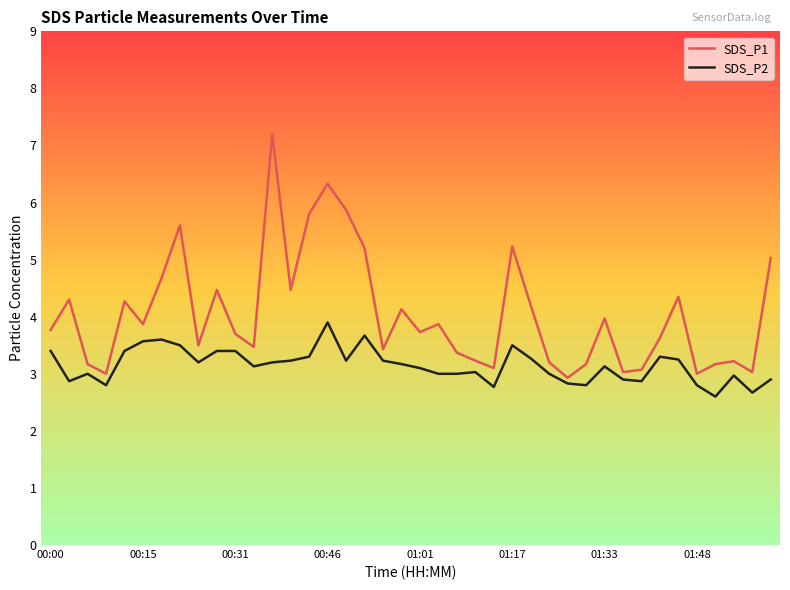

Which series has the largest range (max minus min)?

SDS_P1